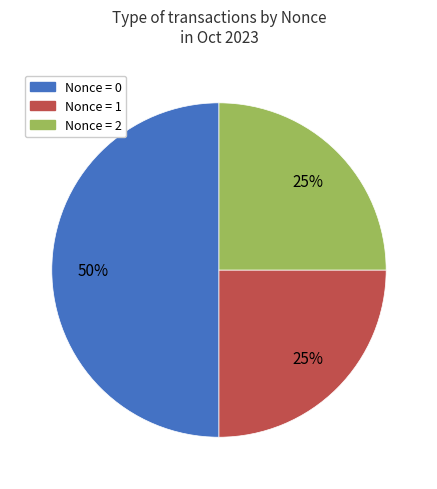

To the nearest percent, what is the difference between the largest and smallest slice percentages?

25%